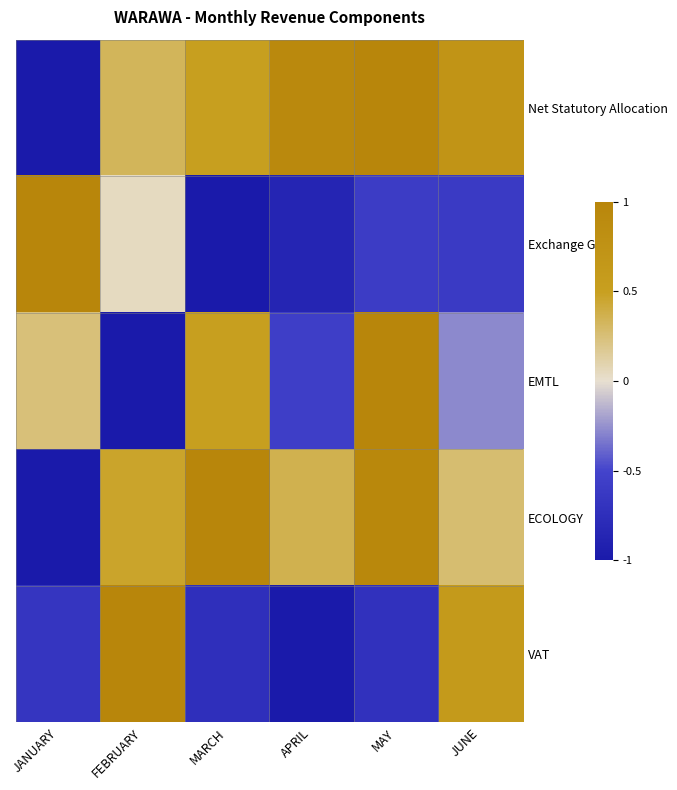

Count the number of categories in the chart.

6